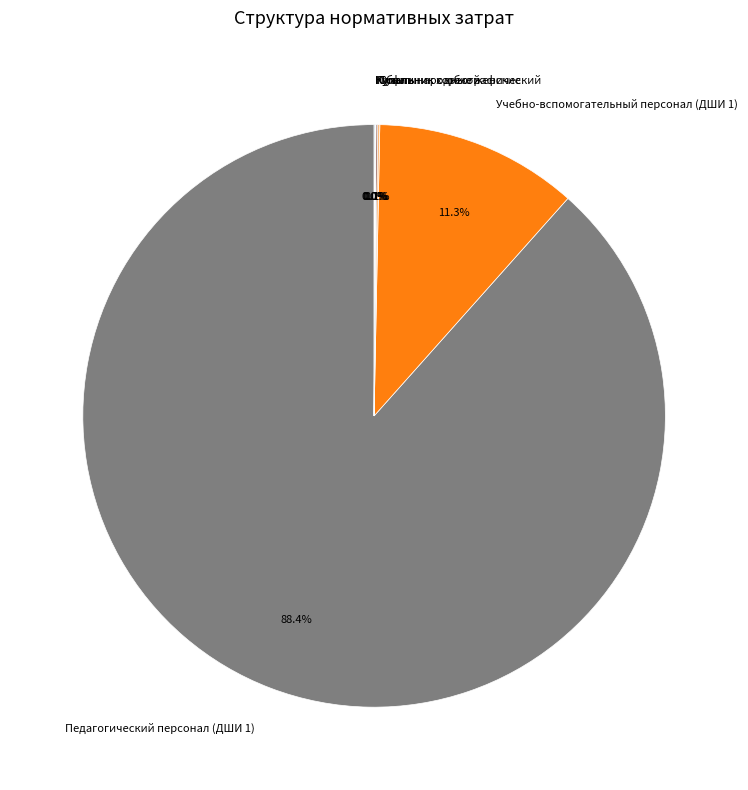

What is the majority slice?

Педагогический персонал (ДШИ 1)